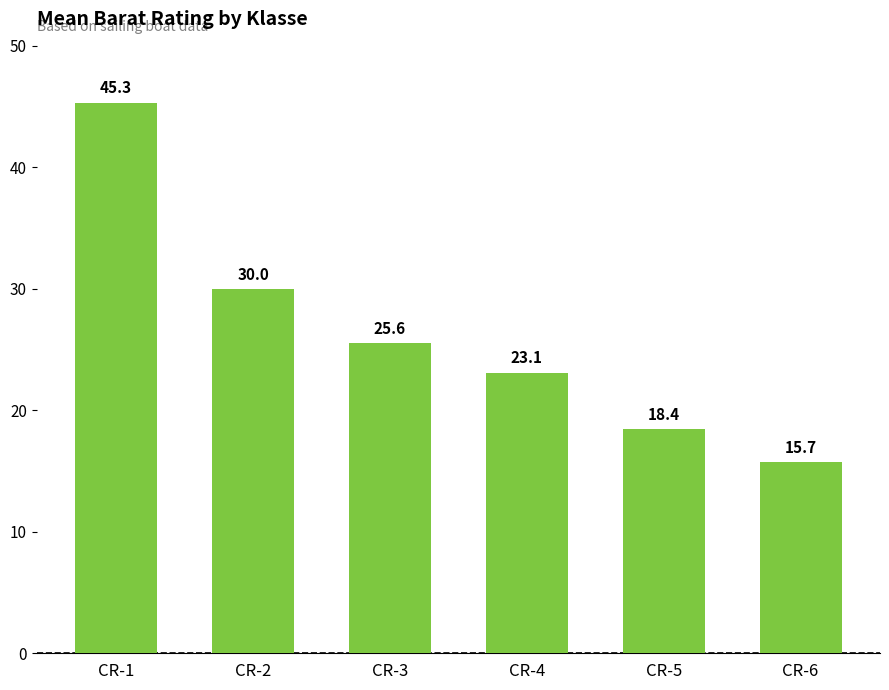

How many distinct data groups are displayed?

1